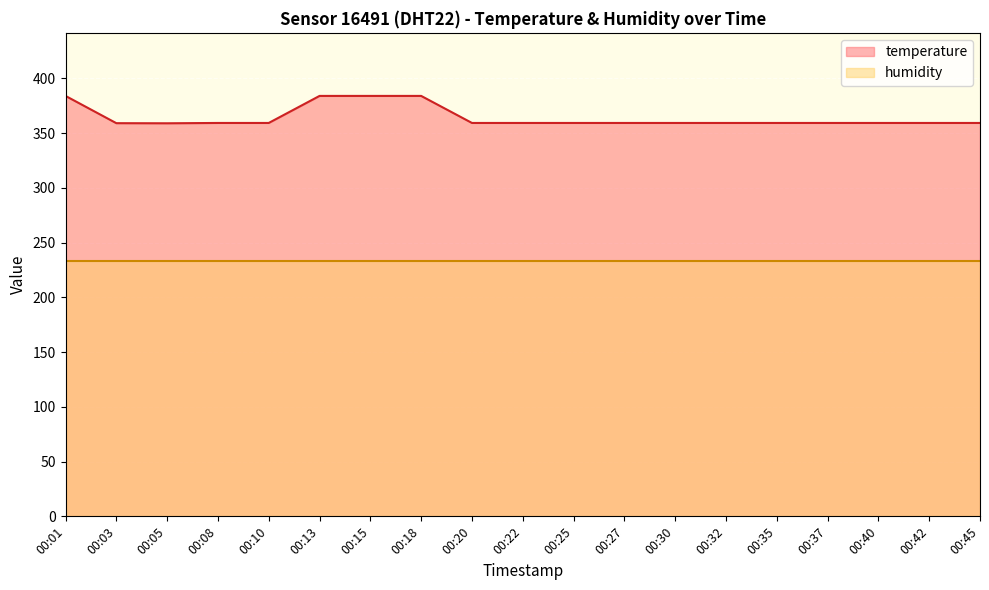

How many data points are above 359?

18